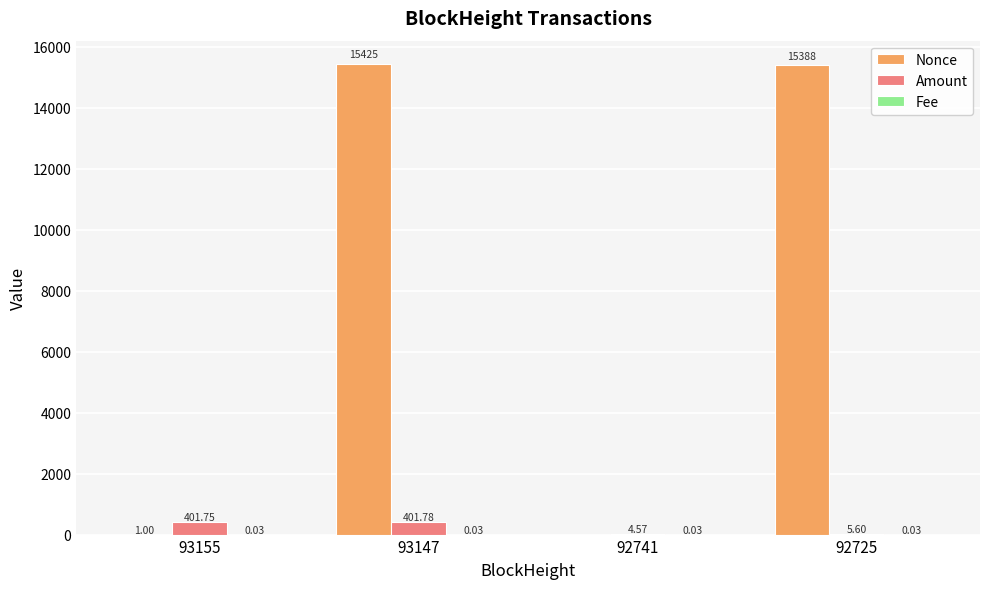

What is the sum of all Amount values?

813.7